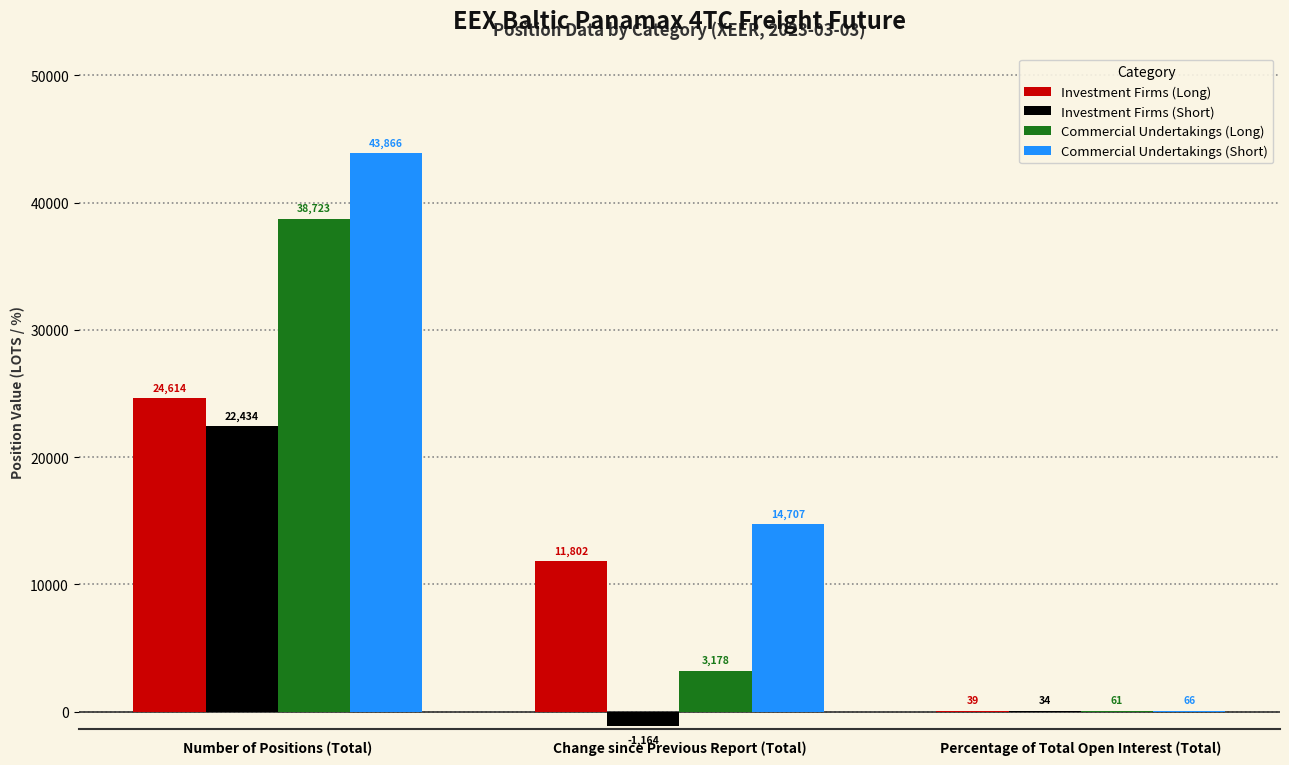

Read the Commercial Undertakings (Short) value at Percentage of Total Open Interest (Total).

66.2